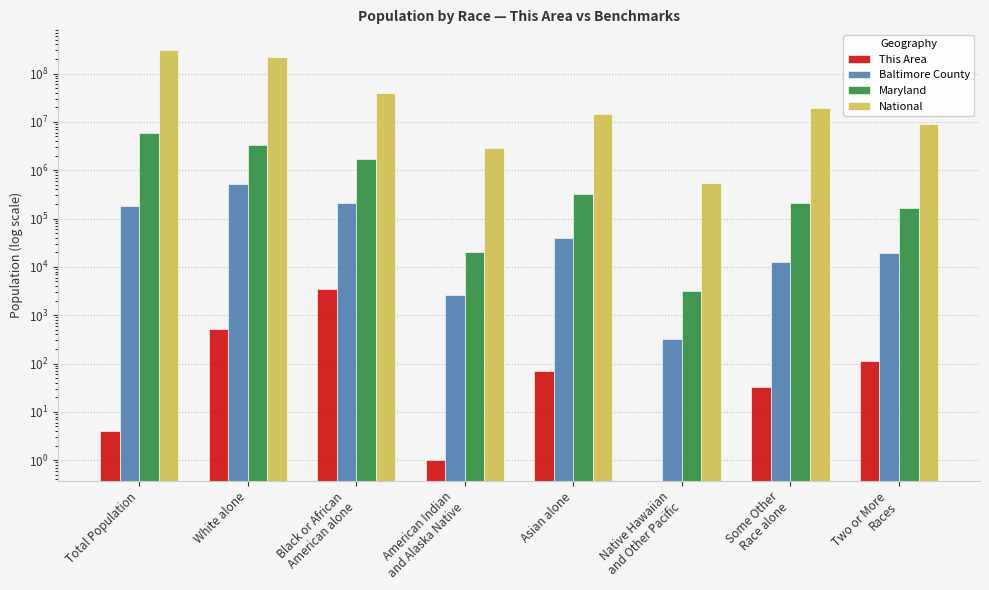

Read the This Area value at Black or African
American alone, to the nearest 50.

3450